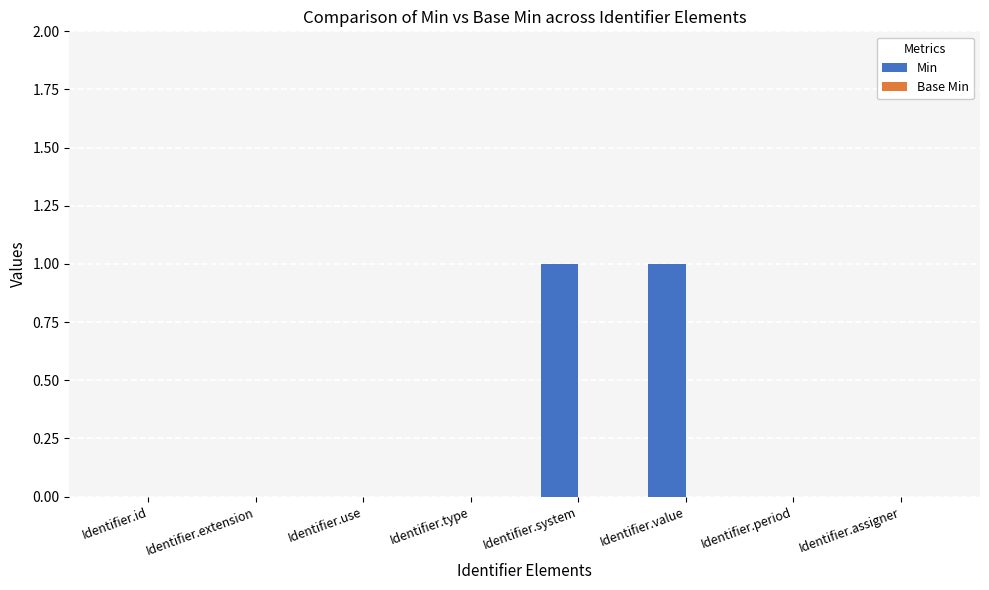

What is the change in value from Identifier.type to Identifier.system?

+1